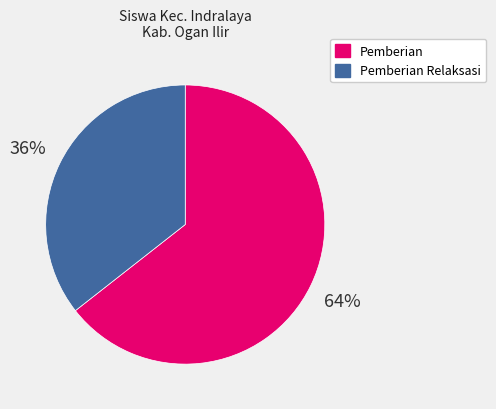

How many slices are in this pie chart?

2